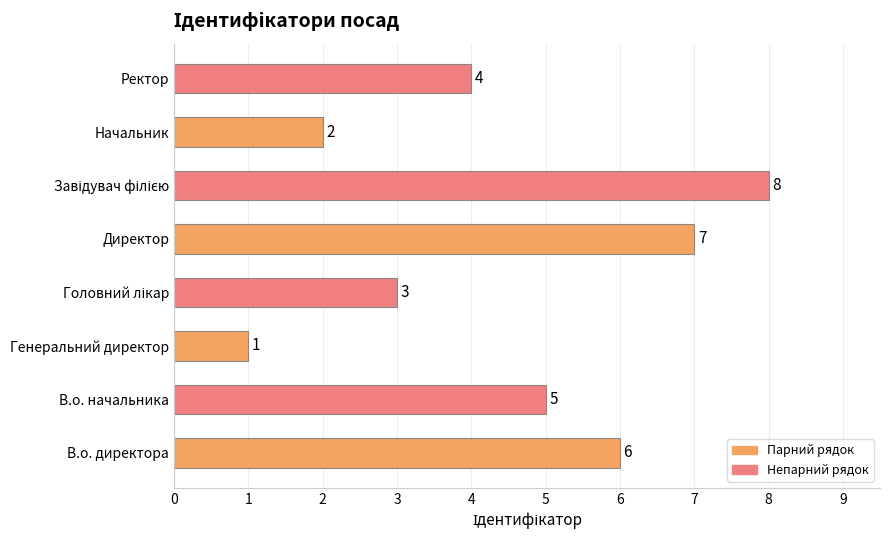

Is it true that the value at Ректор is 6?

False